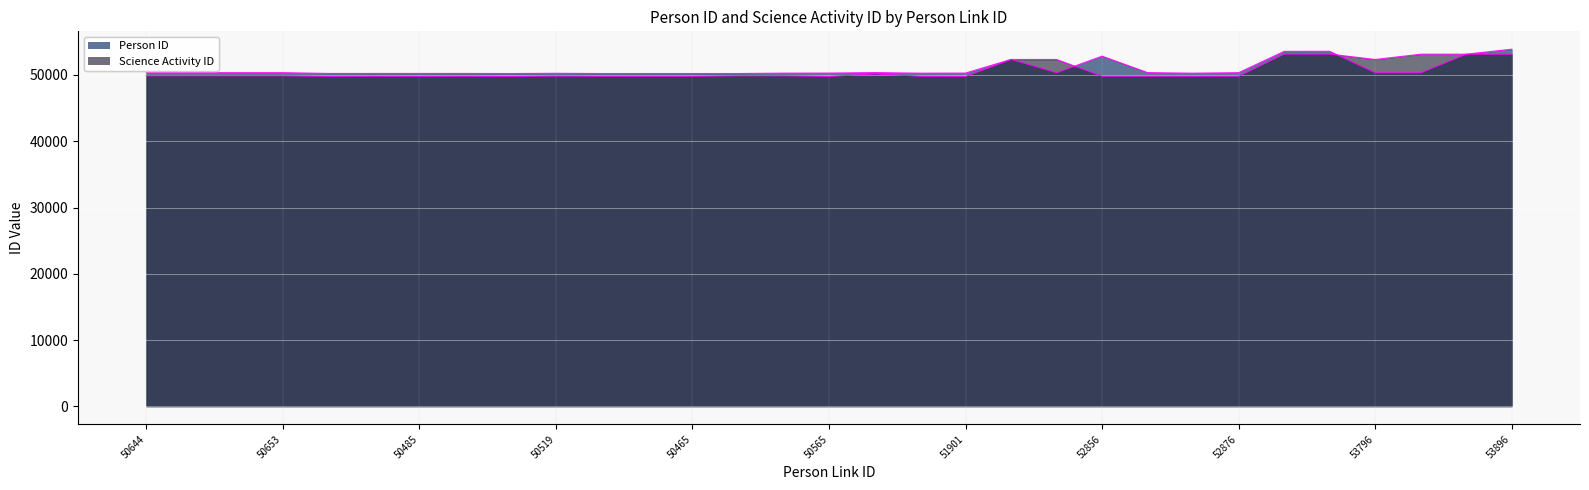

What position from the left is 50462?

9